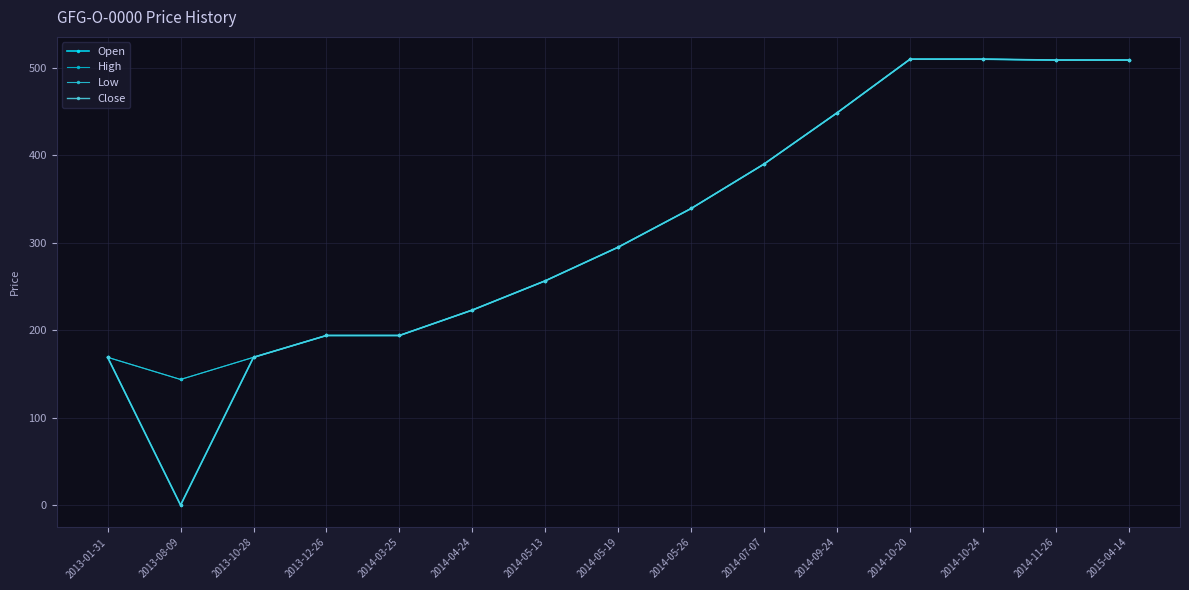

Where is Open nearest to the value 255?

2014-05-13